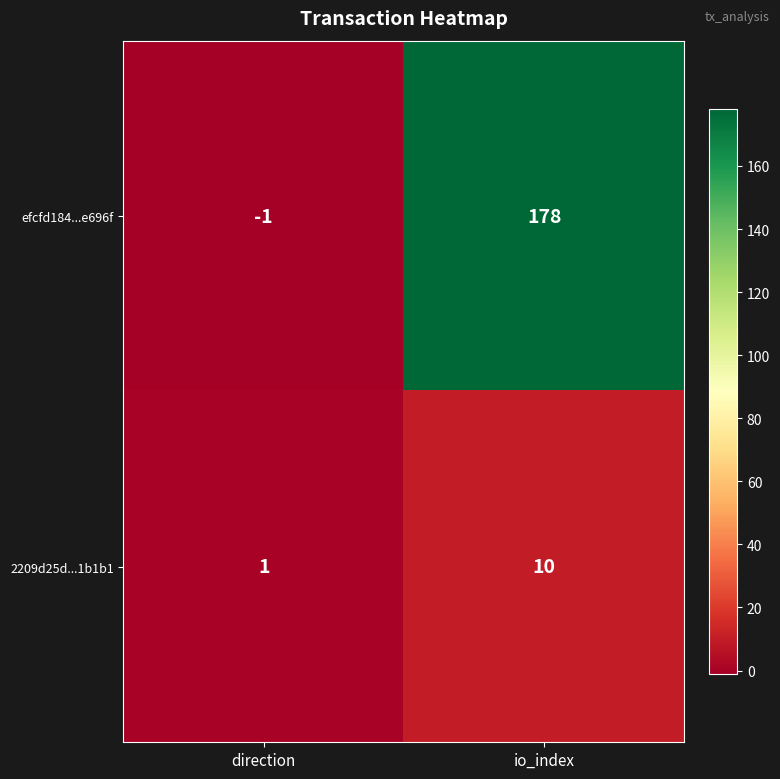

What is the difference between the efcfd184...e696f values at direction and io_index?

179